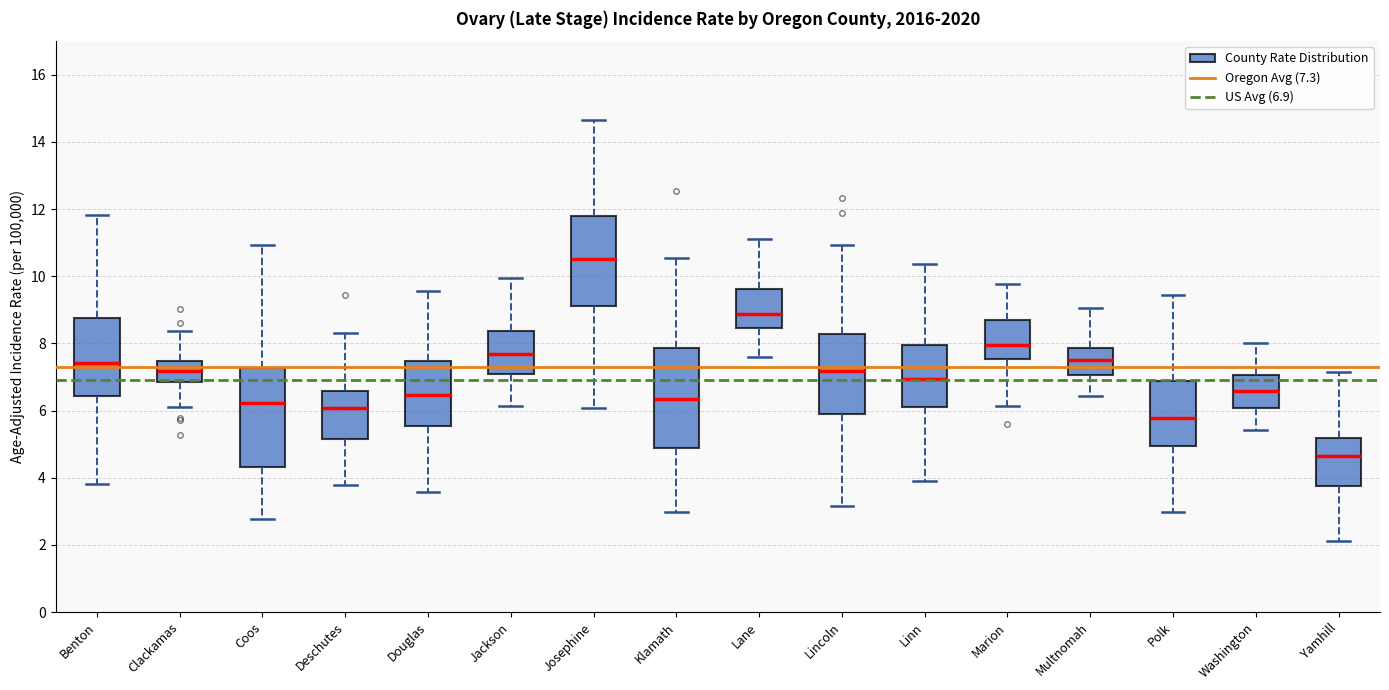

Reading left to right, transcribe this box plot: for each box, give where its median line is, the range the box spans, and where its two whiskers end, as read against the y-axis. The values are not printed on the chart, so give them approximately, as read against the axis.

Benton: median 7.4, box 6.4 to 8.8, whiskers 3.8 to 11.8
Clackamas: median 7.2, box 6.8 to 7.4, whiskers 6.2 to 8.4
Coos: median 6.2, box 4.4 to 7.2, whiskers 2.8 to 11.0
Deschutes: median 6.0, box 5.2 to 6.6, whiskers 3.8 to 8.4
Douglas: median 6.4, box 5.6 to 7.4, whiskers 3.6 to 9.6
Jackson: median 7.6, box 7.0 to 8.4, whiskers 6.2 to 10.0
Josephine: median 10.6, box 9.2 to 11.8, whiskers 6.0 to 14.6
Klamath: median 6.4, box 4.8 to 7.8, whiskers 3.0 to 10.6
Lane: median 8.8, box 8.4 to 9.6, whiskers 7.6 to 11.2
Lincoln: median 7.2, box 6.0 to 8.2, whiskers 3.2 to 11.0
Linn: median 7.0, box 6.2 to 8.0, whiskers 4.0 to 10.4
Marion: median 8.0, box 7.6 to 8.8, whiskers 6.2 to 9.8
Multnomah: median 7.6, box 7.0 to 7.8, whiskers 6.4 to 9.0
Polk: median 5.8, box 5.0 to 6.8, whiskers 3.0 to 9.4
Washington: median 6.6, box 6.0 to 7.0, whiskers 5.4 to 8.0
Yamhill: median 4.6, box 3.8 to 5.2, whiskers 2.2 to 7.2